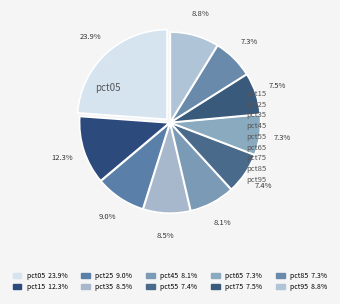

What percentage is NOT represented by pct35?

91.5%